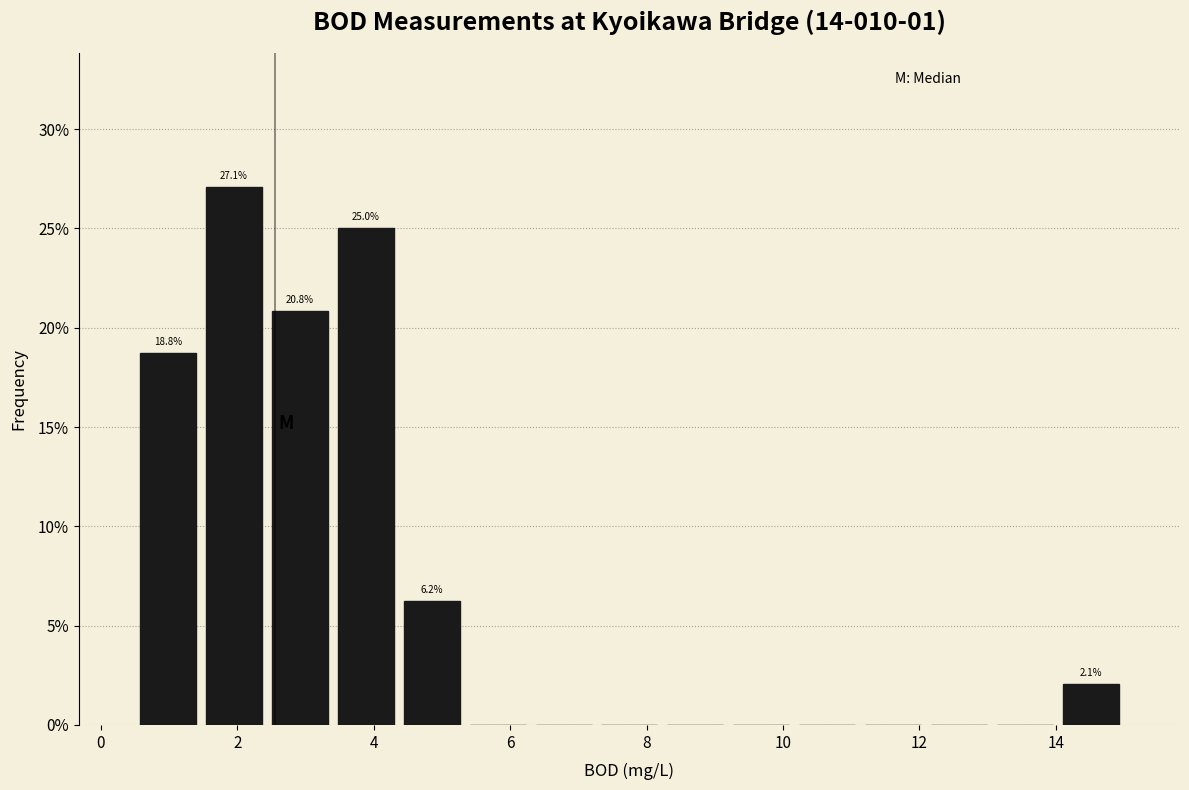

Which range on the x-axis has the tallest bar?

1.4 to 2.4